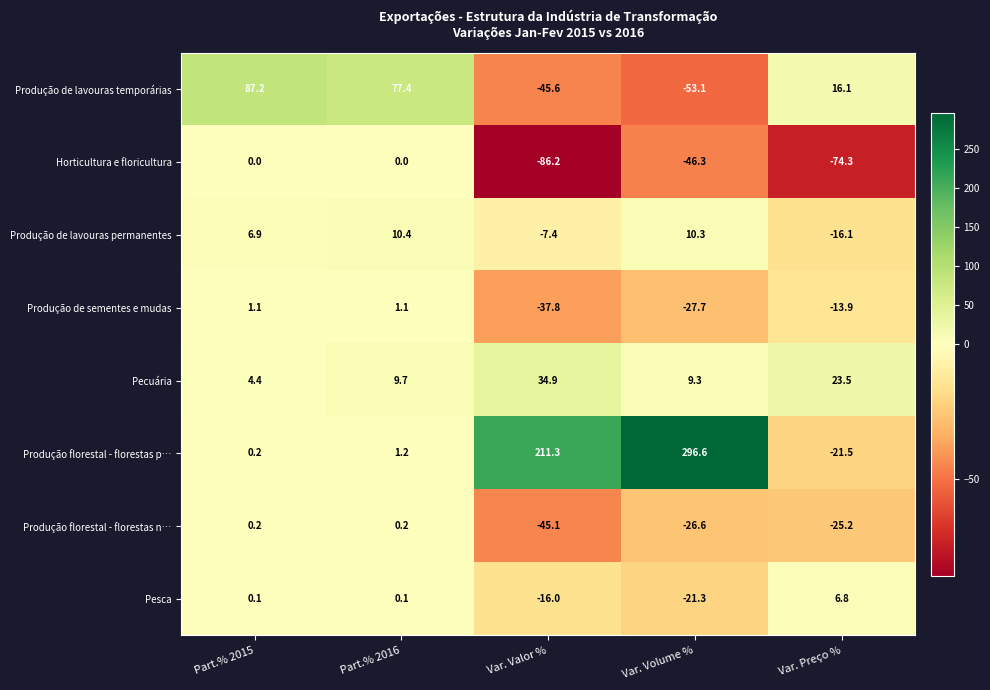

How many data points in Produção de lavouras temporárias are above 16?

3